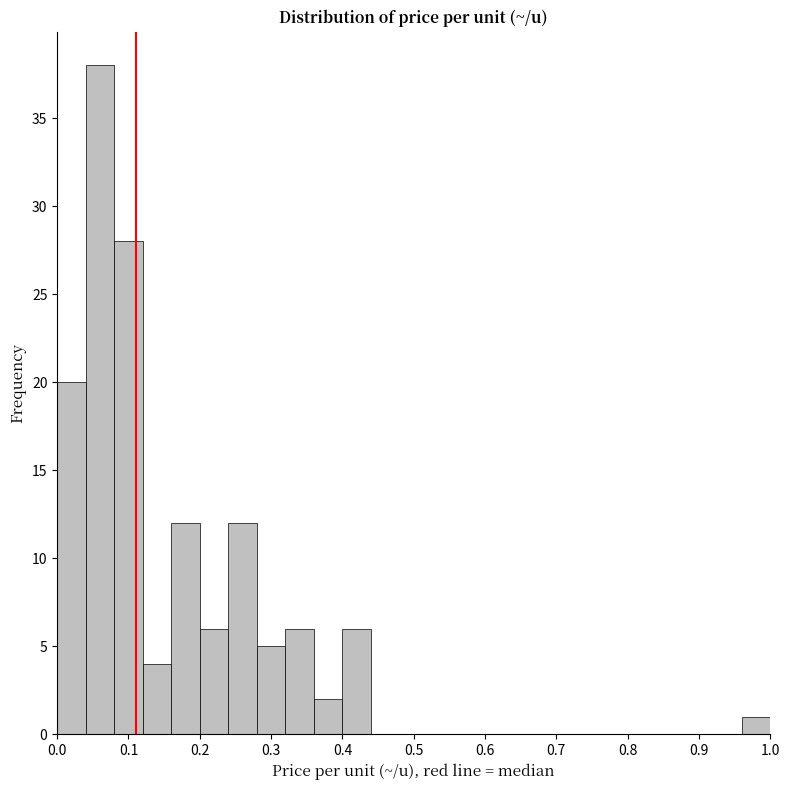

Reading left to right, transcribe this chart: for each bar, give the range it covers on the x-axis and its height. The values are not printed on the chart, so give them approximately, as read against the axis.

0.00 to 0.04: 20
0.04 to 0.08: 38
0.08 to 0.12: 28
0.12 to 0.16: 4
0.16 to 0.20: 12
0.20 to 0.24: 6
0.24 to 0.28: 12
0.28 to 0.32: 5
0.32 to 0.36: 6
0.36 to 0.40: 2
0.40 to 0.44: 6
0.44 to 0.48: 0
0.48 to 0.52: 0
0.52 to 0.56: 0
0.56 to 0.60: 0
0.60 to 0.64: 0
0.64 to 0.68: 0
0.68 to 0.72: 0
0.72 to 0.76: 0
0.76 to 0.80: 0
0.80 to 0.84: 0
0.84 to 0.88: 0
0.88 to 0.92: 0
0.92 to 0.96: 0
0.96 to 1.00: 1